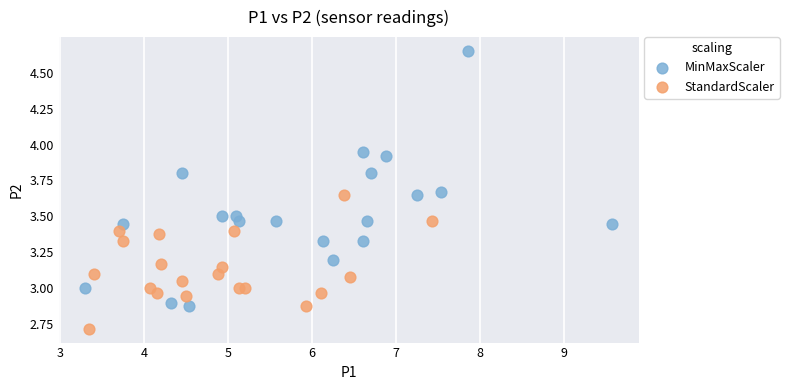

Which series has the widest spread of Y values?

MinMaxScaler